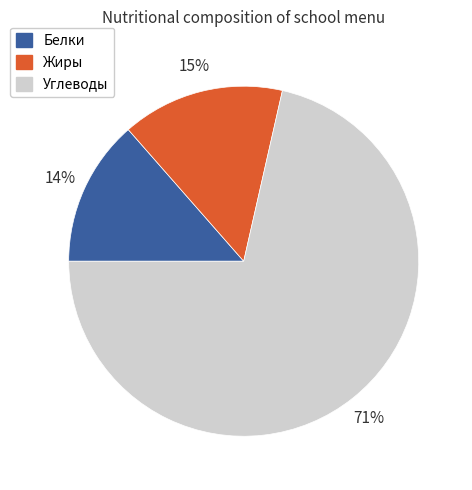

Which has a higher value, Углеводы or Белки?

Углеводы